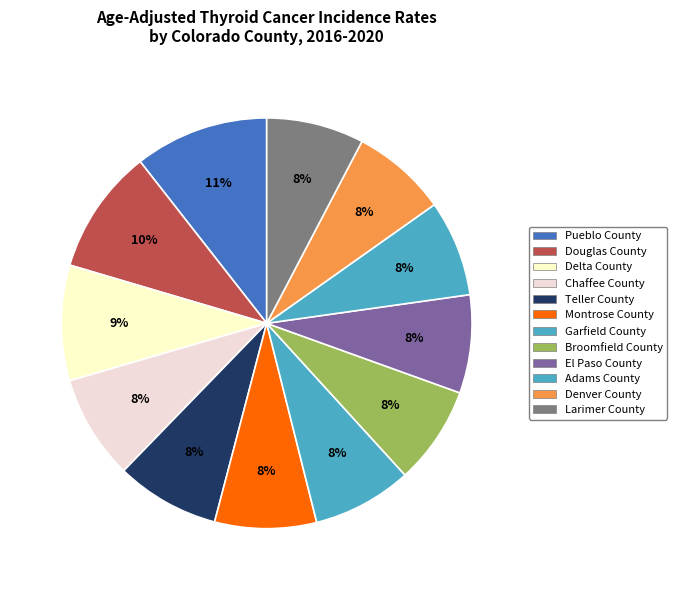

The Garfield County slice represents 1% of the pie. True or false?

False